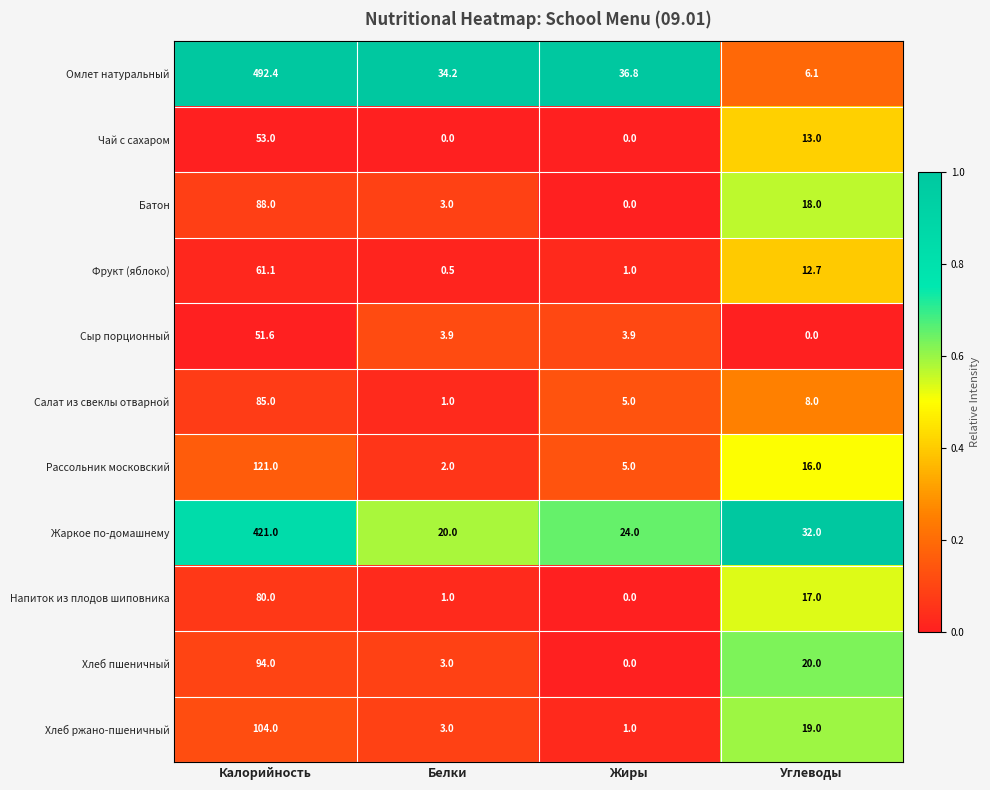

Which series changed the most between Калорийность and Углеводы?

Омлет натуральный